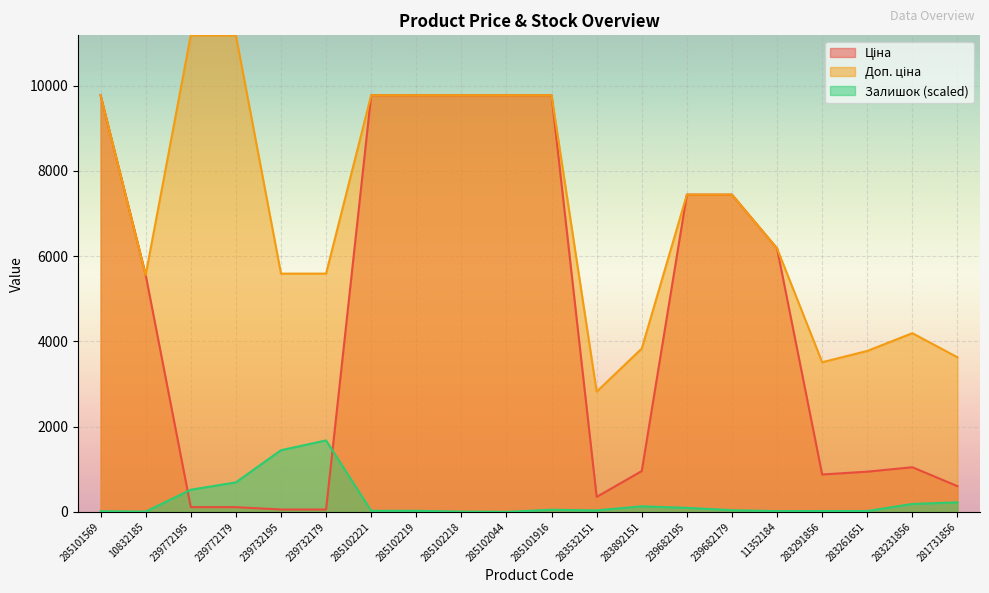

What is the label of the 11th point from the right?

285102044